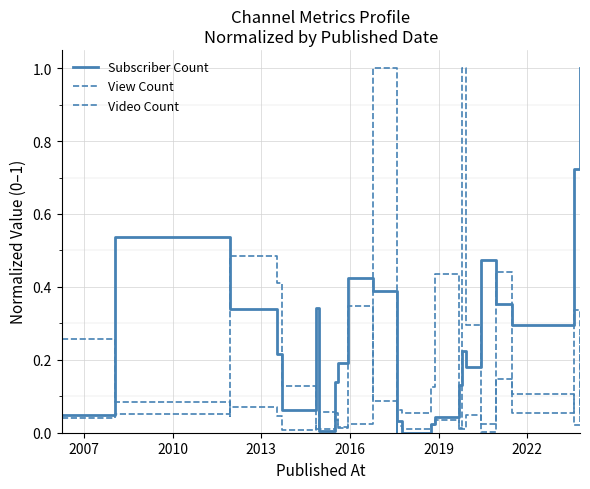

Reading left to right, list all the values displayed in this chart.

Subscriber Count: 0.0	0.5	0.4	0.3	0.2	0.1	0.3	0.0	0.1	0.2	0.4	0.4	0.3	0.0	0.0	0.0	0.0	0.1	0.2	0.2	0.5	0.4	0.3	0.7	1.0
View Count: 0.0	0.1	0.0	0.1	0.0	0.0	0.0	0.0	0.1	0.0	0.0	1.0	0.0	0.0	0.0	0.0	0.0	0.0	0.0	0.0	0.0	0.4	0.1	0.0	0.3
Video Count: 0.3	0.1	0.1	0.5	0.4	0.1	0.0	0.1	0.0	0.0	0.3	0.1	0.0	0.1	0.1	0.1	0.4	0.0	1.0	0.3	0.0	0.1	0.1	0.3	0.0